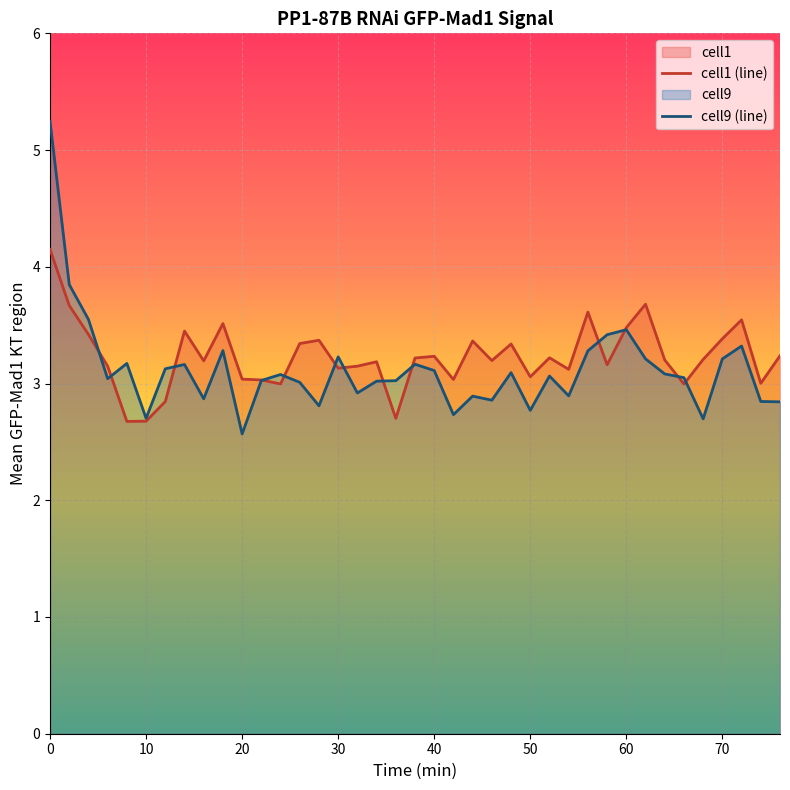

What is the maximum value for cell1 (line)?

4.1